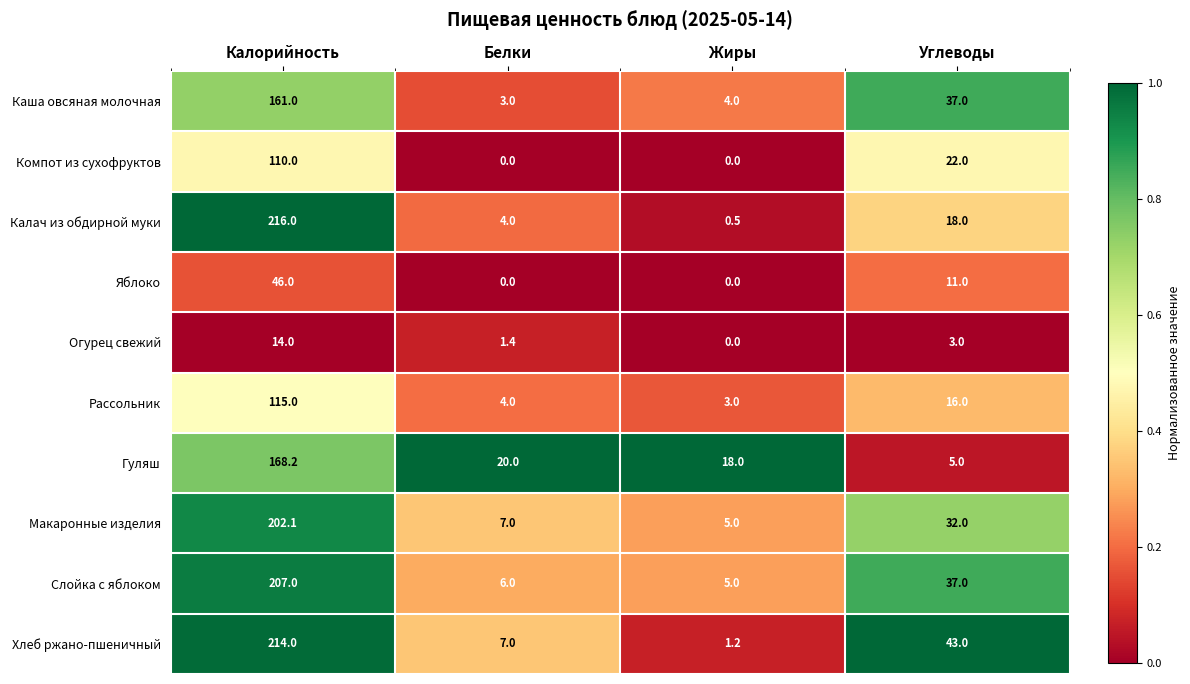

The Калач из обдирной муки series shows 10.8 at Углеводы. True or false?

False